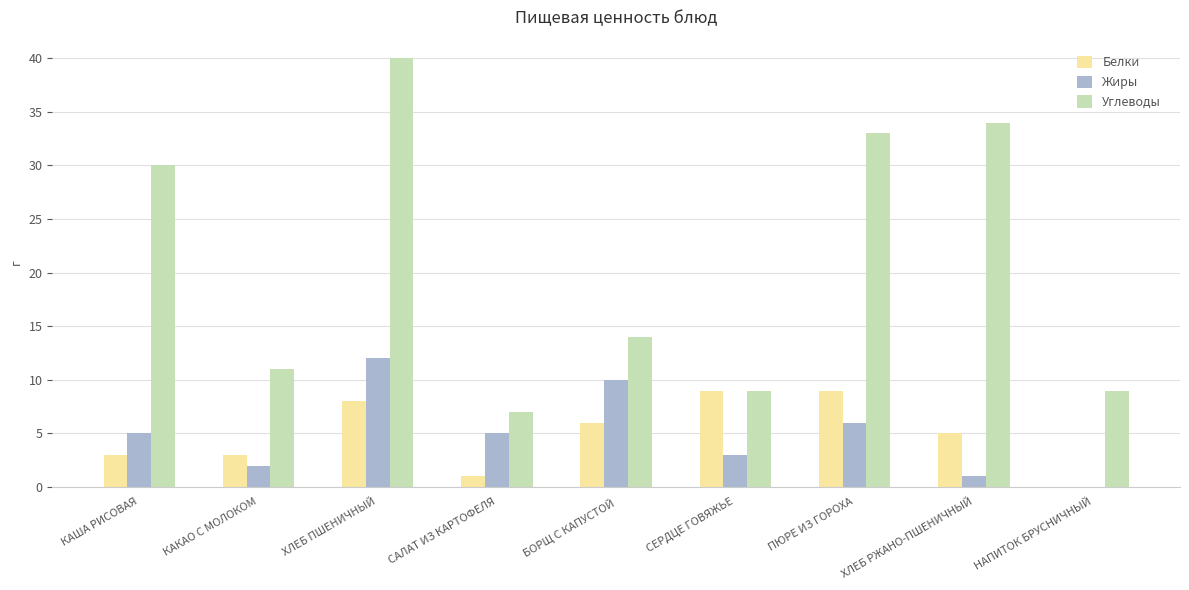

Are the bars horizontal?

No